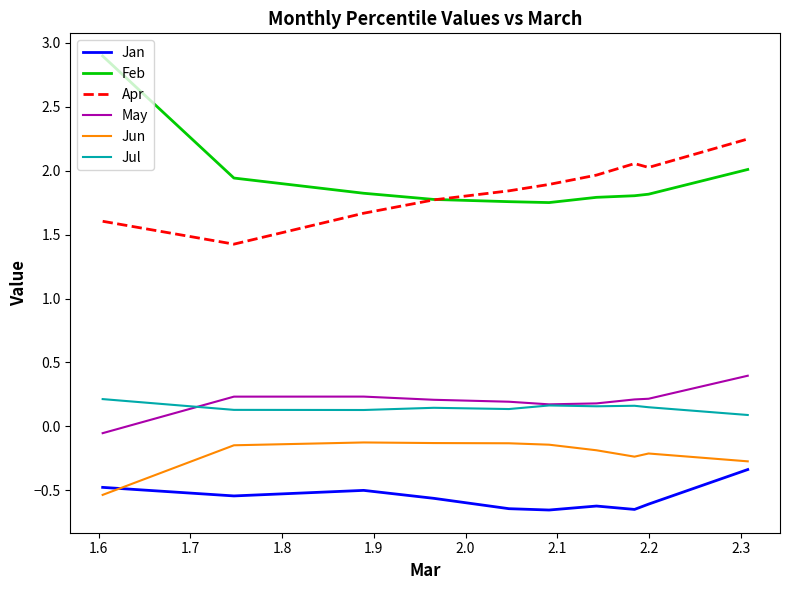

Which series has the widest spread of values?

Feb